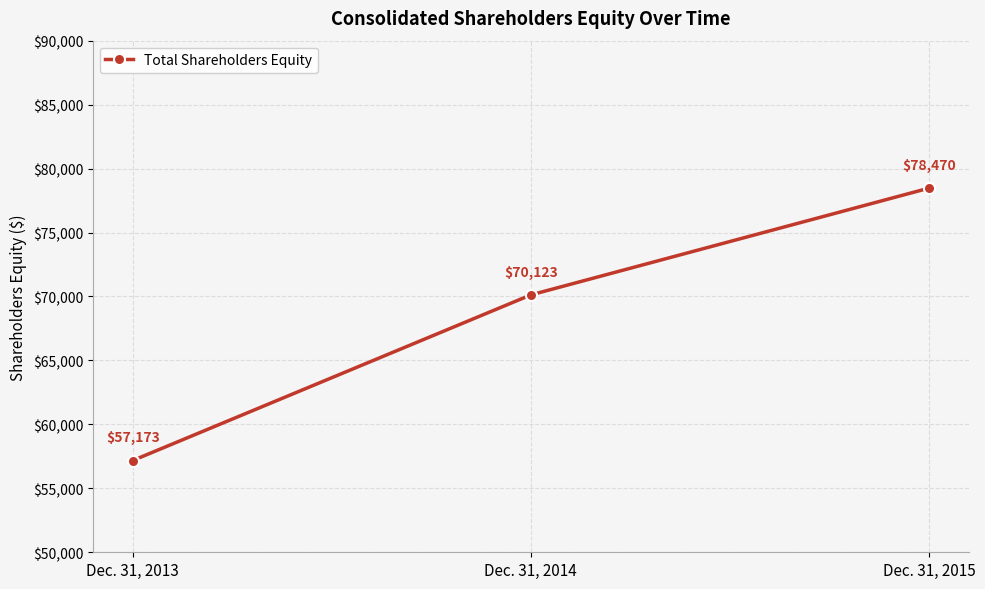

What is the sum of all values?

205766